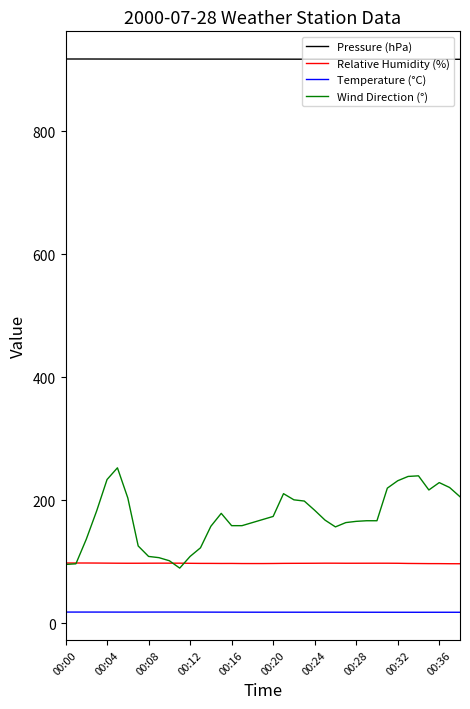

Rank the series by their maximum value, from lowest to highest.

Temperature (°C), Relative Humidity (%), Wind Direction (°), Pressure (hPa)